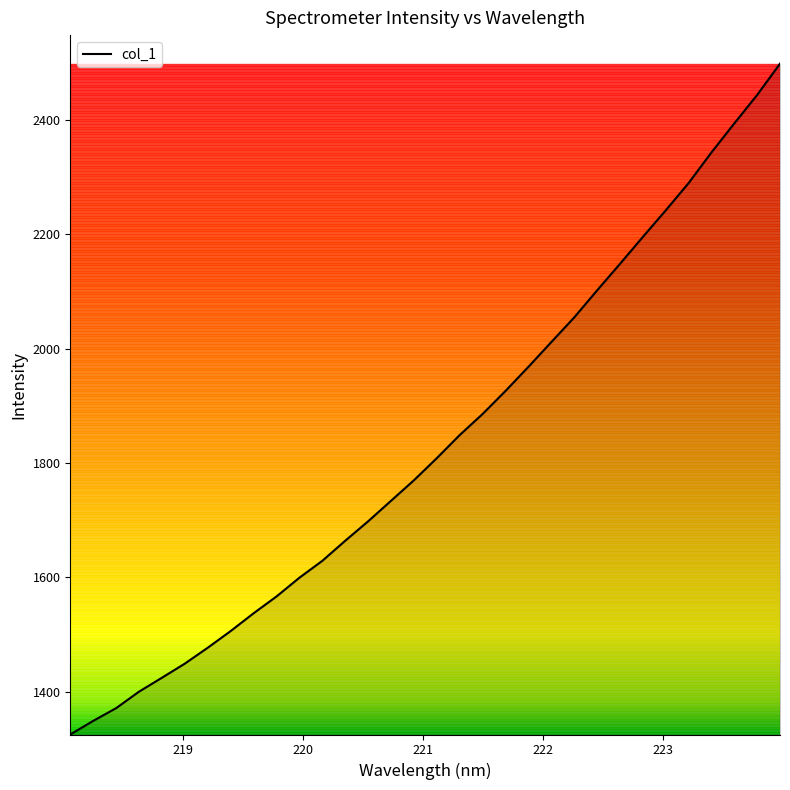

What is the maximum value shown in the chart?

2498.5